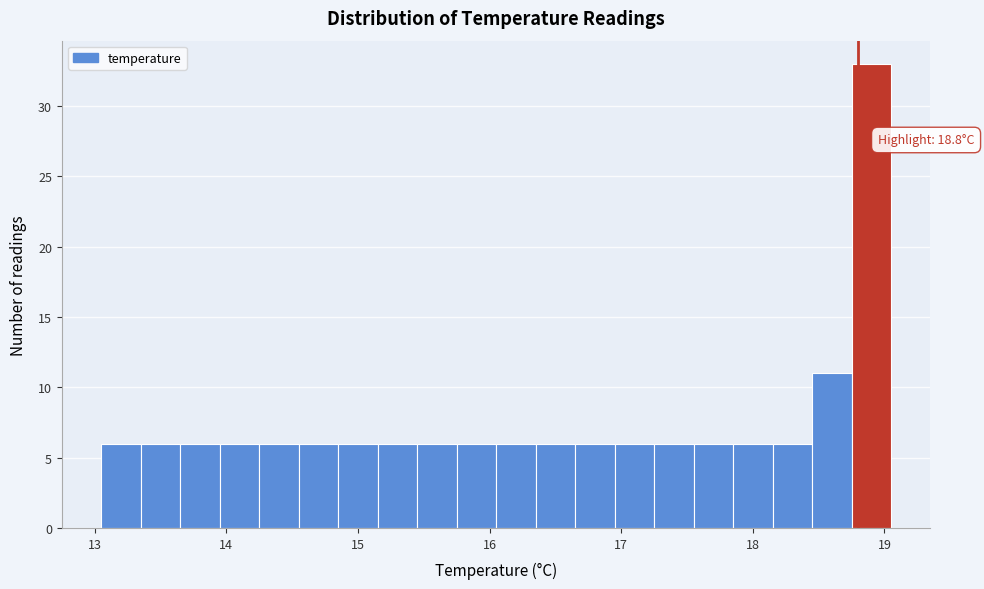

Around what value on the x-axis is the tallest bar? Give the approximate position of its centre, as read against the axis.

18.9